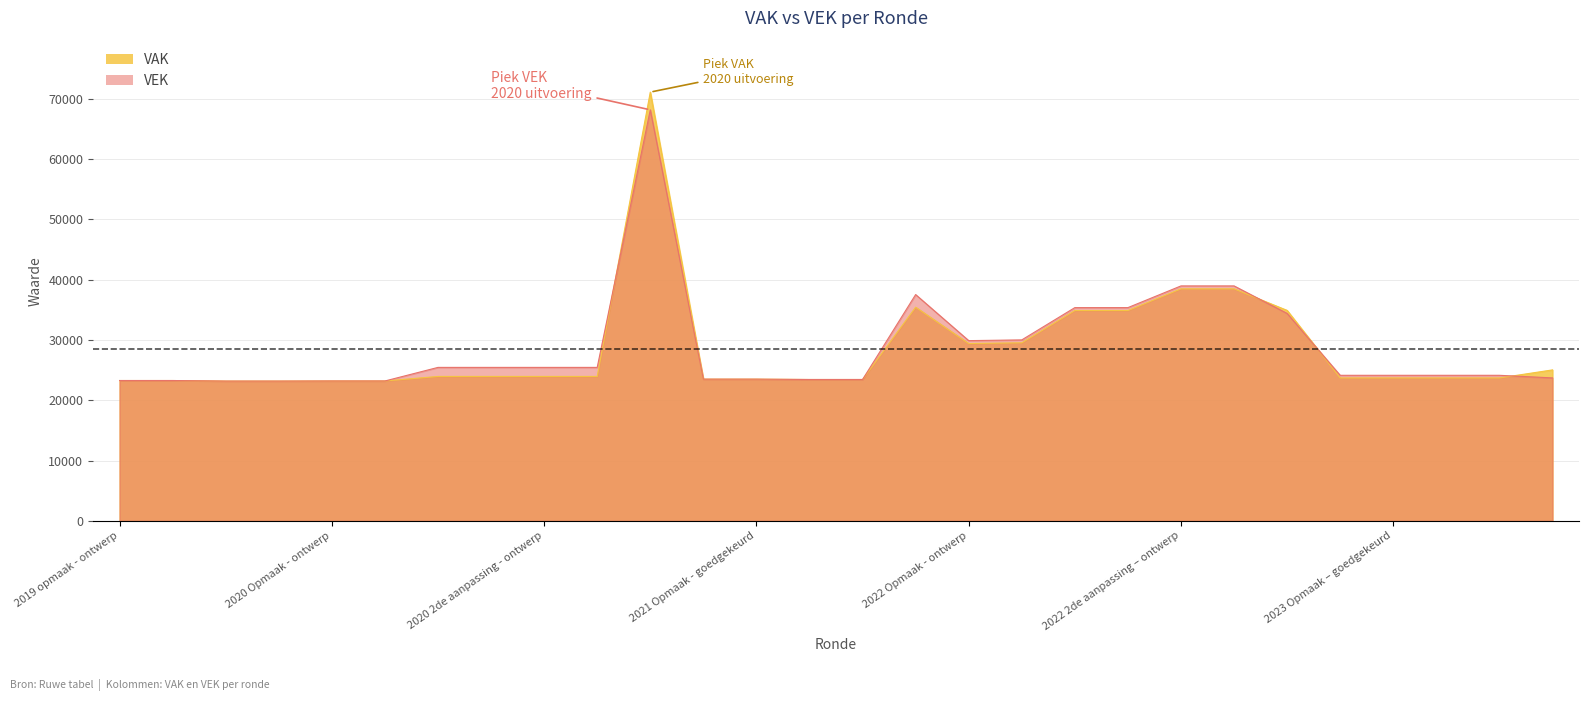

Reading left to right, extract all data points from this chart.

VAK: 23277	23277	23182	23182	23202	23202	23955	23955	23955	23955	71126	23504	23504	23446	23446	35442	29415	29536	34893	34893	38493	38493	34910	23705	23705	23705	23705	25038
VEK: 23277	23277	23182	23182	23202	23202	25455	25455	25455	25455	68187	23504	23504	23446	23446	37538	29895	30016	35373	35373	38973	38973	34410	24142	24142	24142	24142	23712